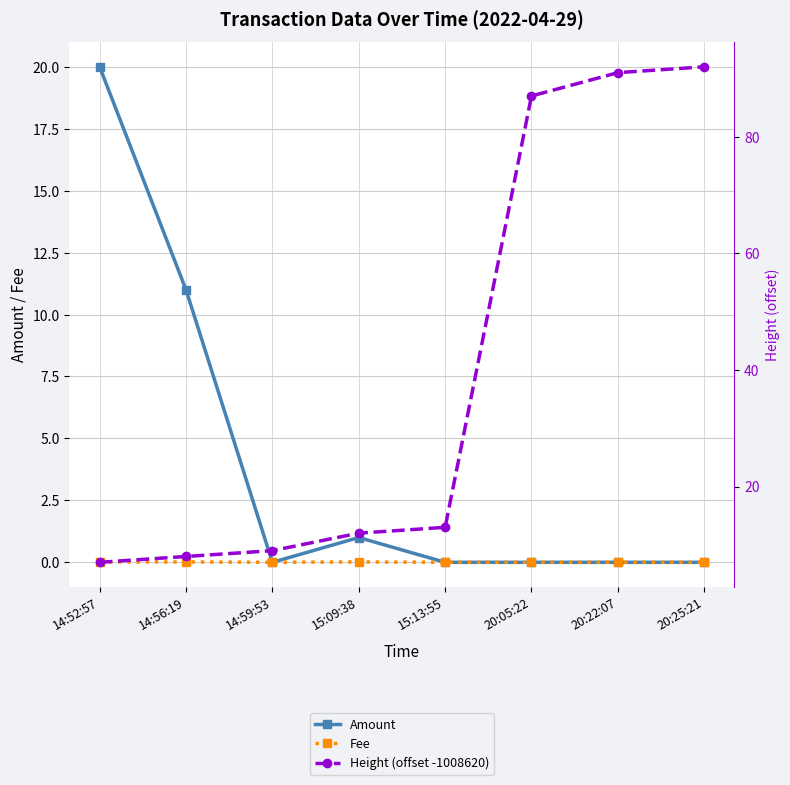

Which label corresponds to the smallest value in the chart?

14:59:53